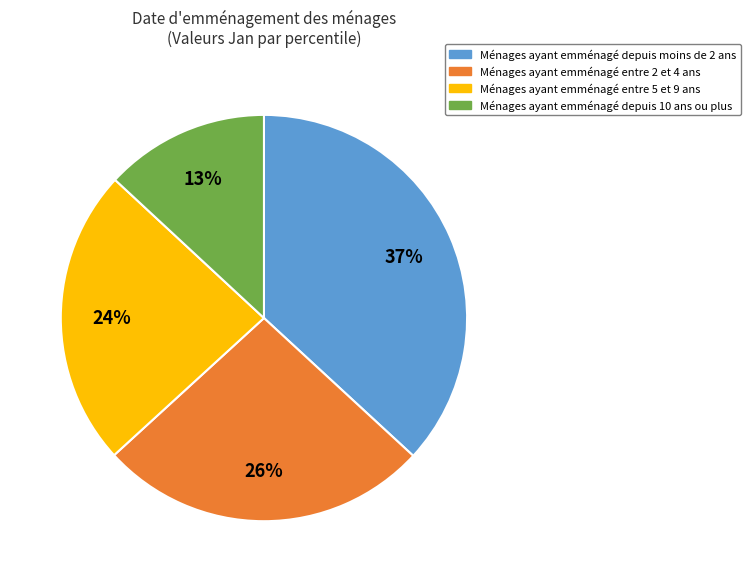

Count the number of slices in the pie.

4